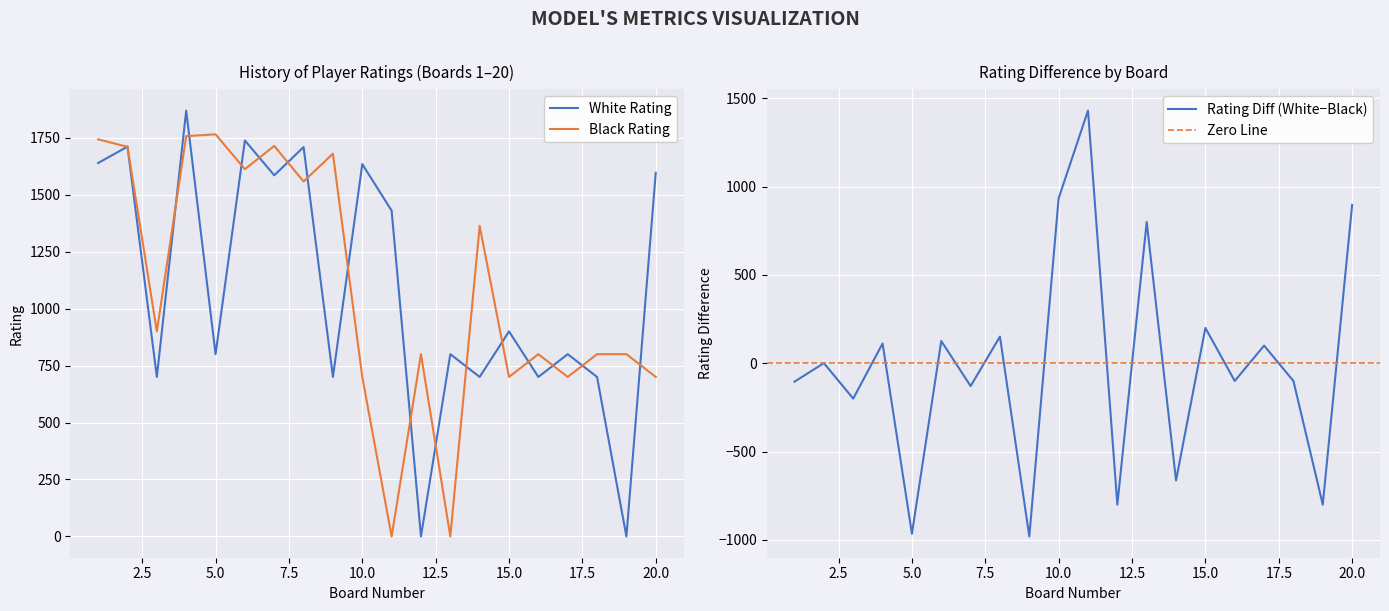

Rank the series by their average value, from highest to lowest.

Black Rating, White Rating